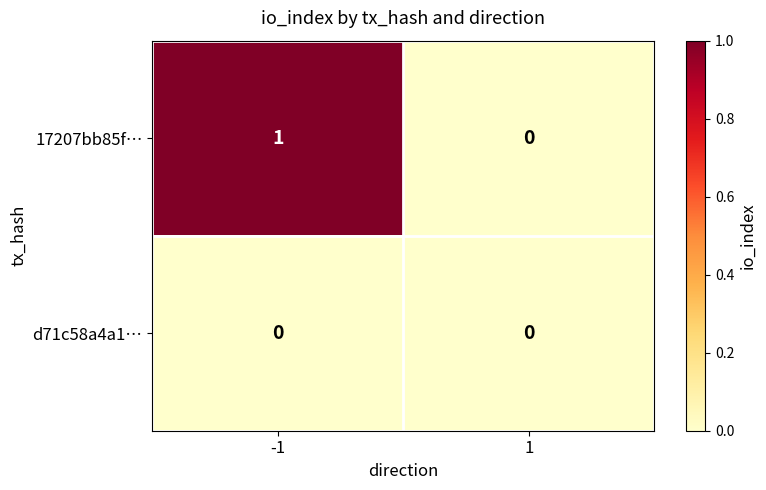

Rank the series at -1 from lowest to highest value.

d71c58a4a1…, 17207bb85f…